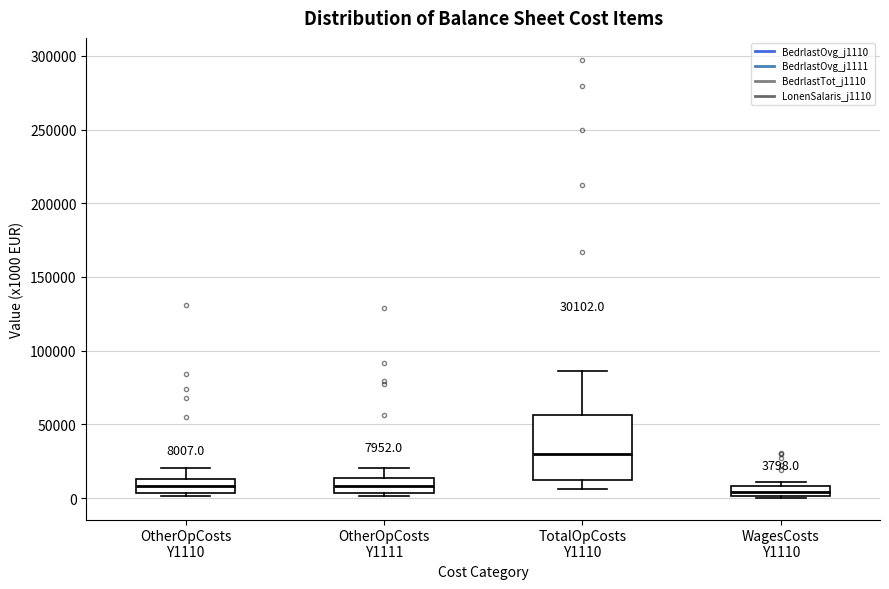

Which box is the tallest, from its lower edge to its upper edge?

TotalOpCosts Y1110